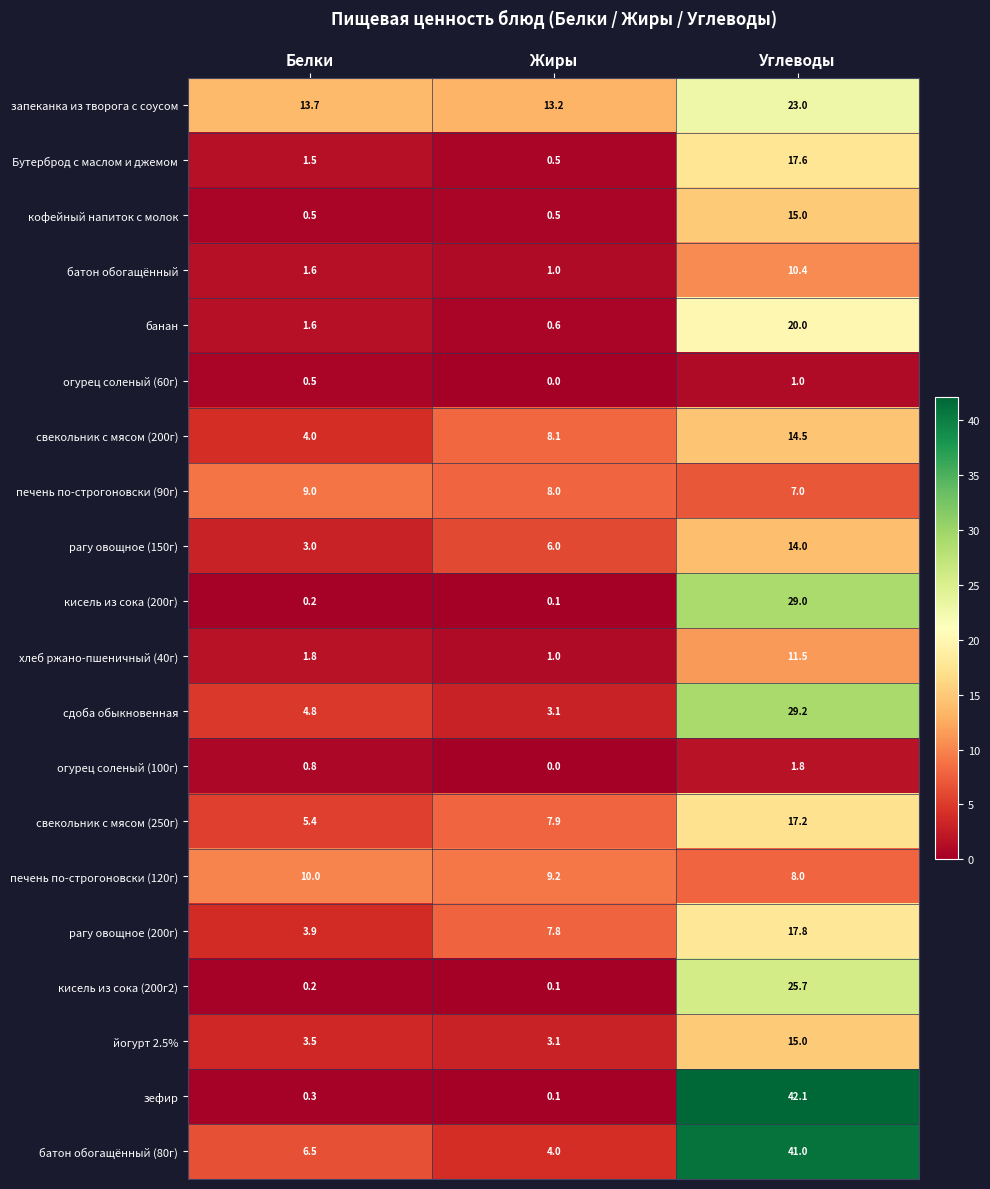

The value of батон обогащённый (80г) at Жиры is 6.6. True or false?

False